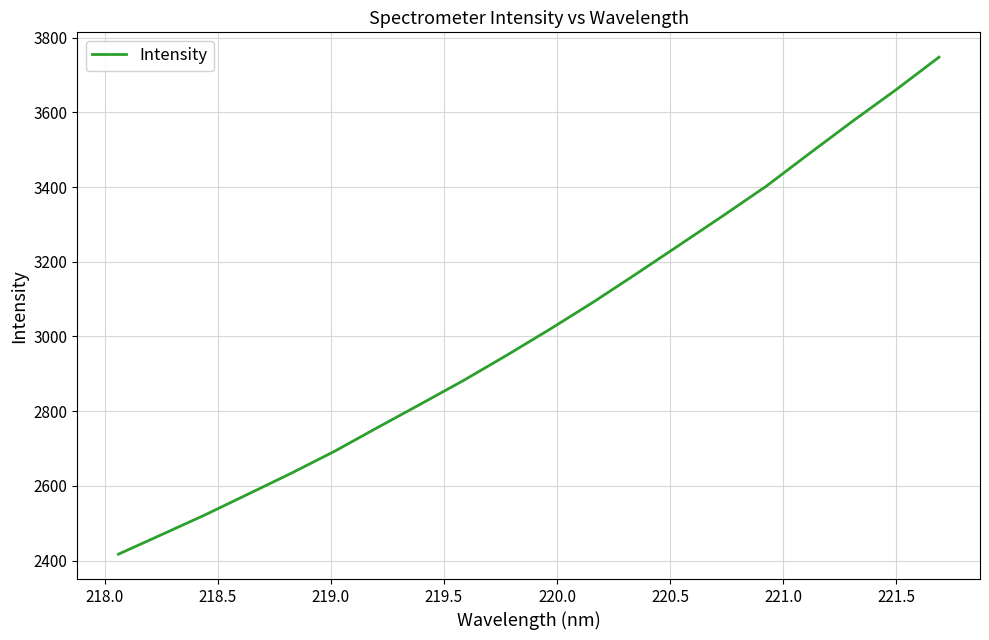

Reading left to right, list all the values displayed in this chart.

2417.1	2469.4	2522.1	2577.9	2633.8	2692.5	2756.3	2819.3	2883.0	2950.5	3020.2	3092.6	3168.5	3245.9	3323.4	3402.5	3490.1	3576.4	3660.1	3747.7